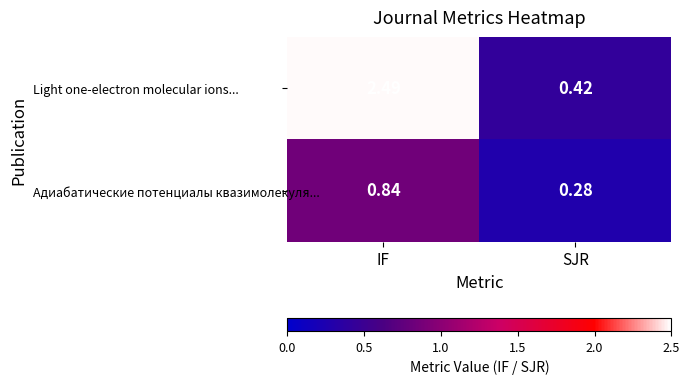

List the labels in order of Адиабатические потенциалы квазимолекуля... value, smallest first.

SJR, IF